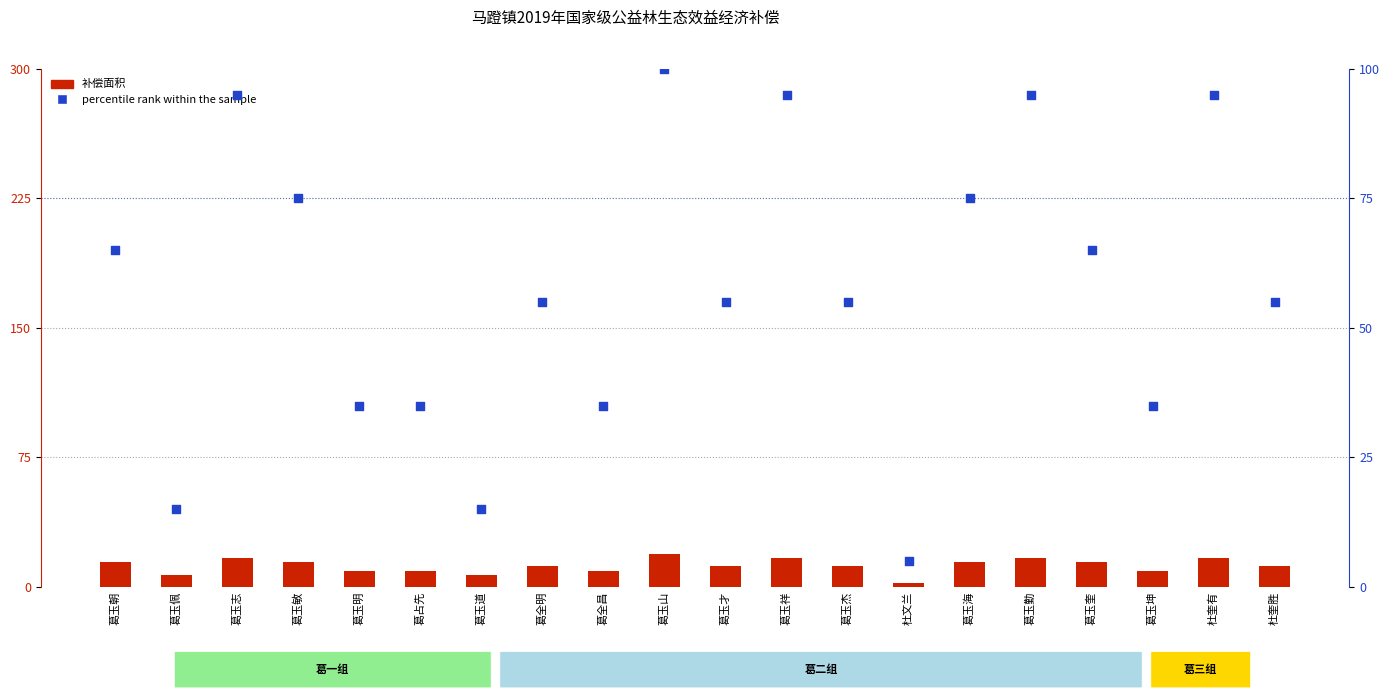

Which series reaches the maximum Y coordinate?

percentile rank within the sample